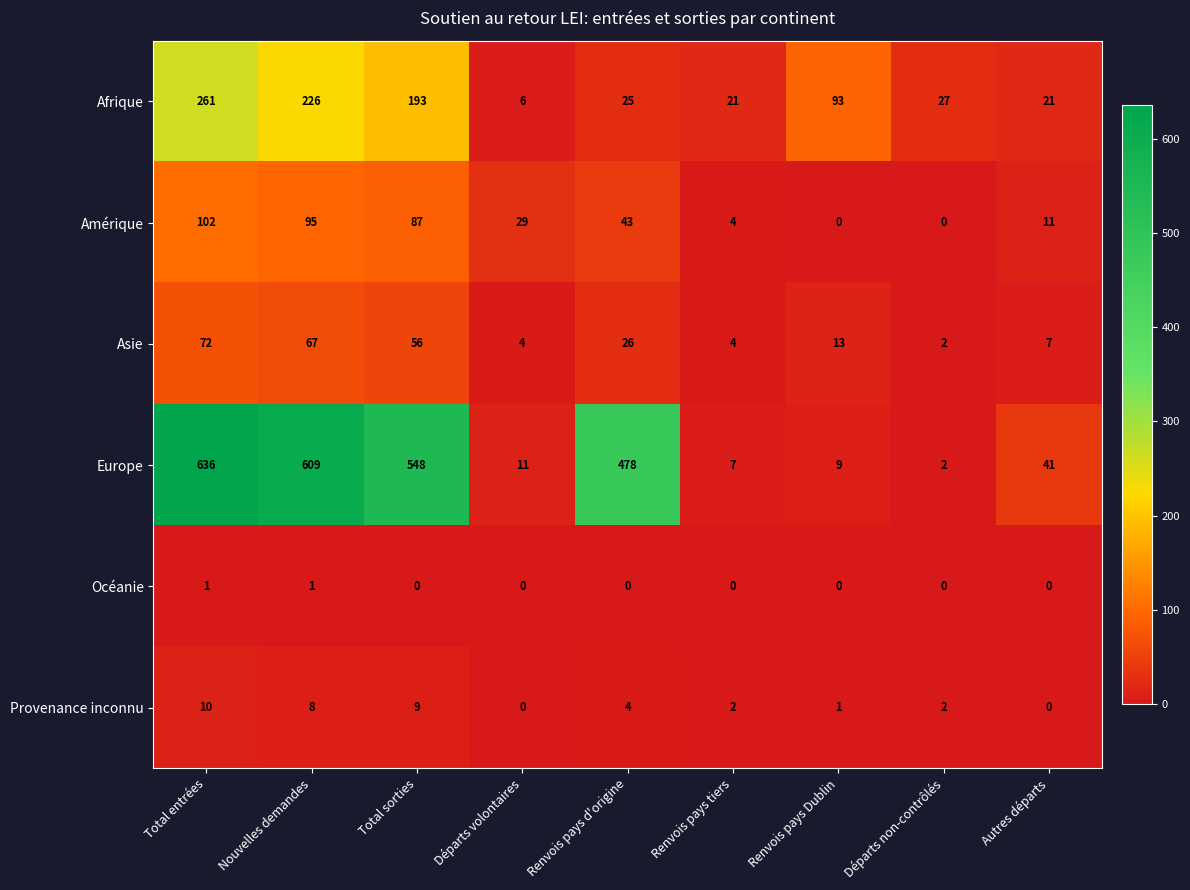

Which series has the widest spread of values?

Europe